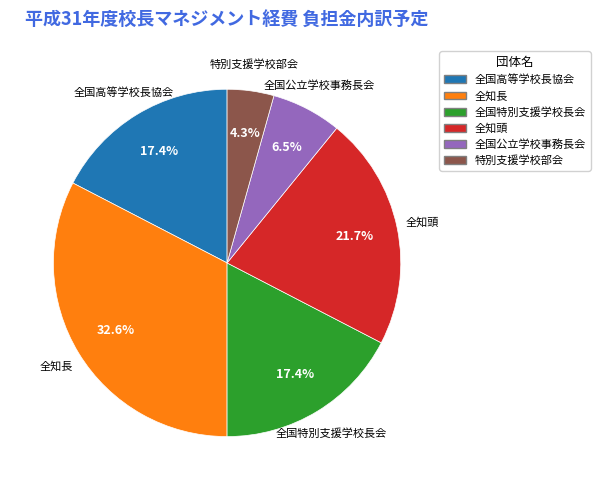

Does any single category account for the majority?

No